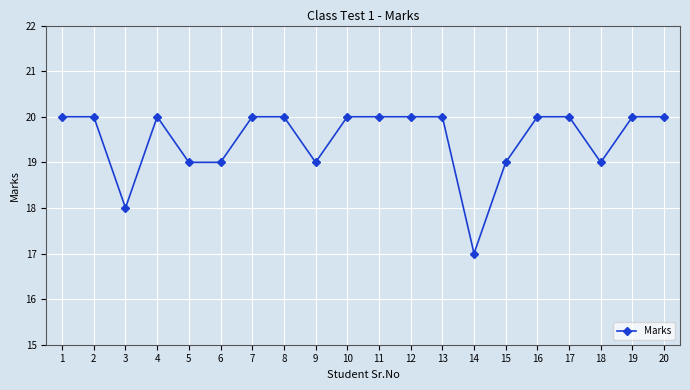

Approximately how many times larger is the value at 19 compared to 18?

1.1